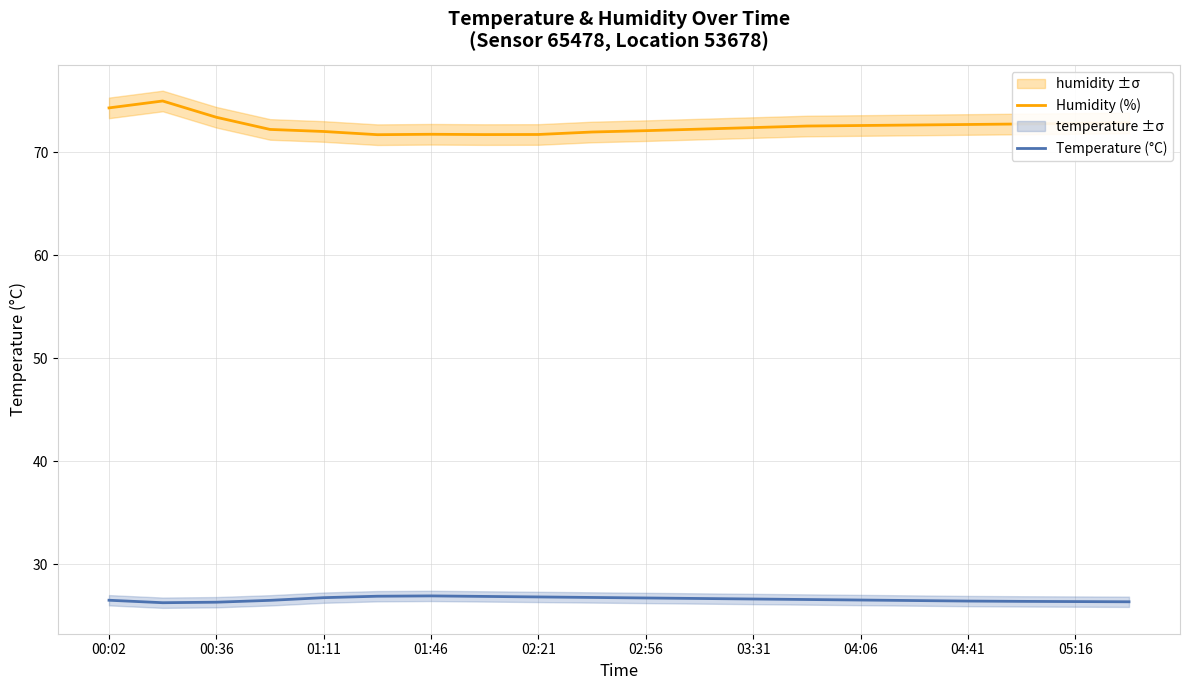

True or false: Temperature (°C) and Humidity (%) cross at least once.

False